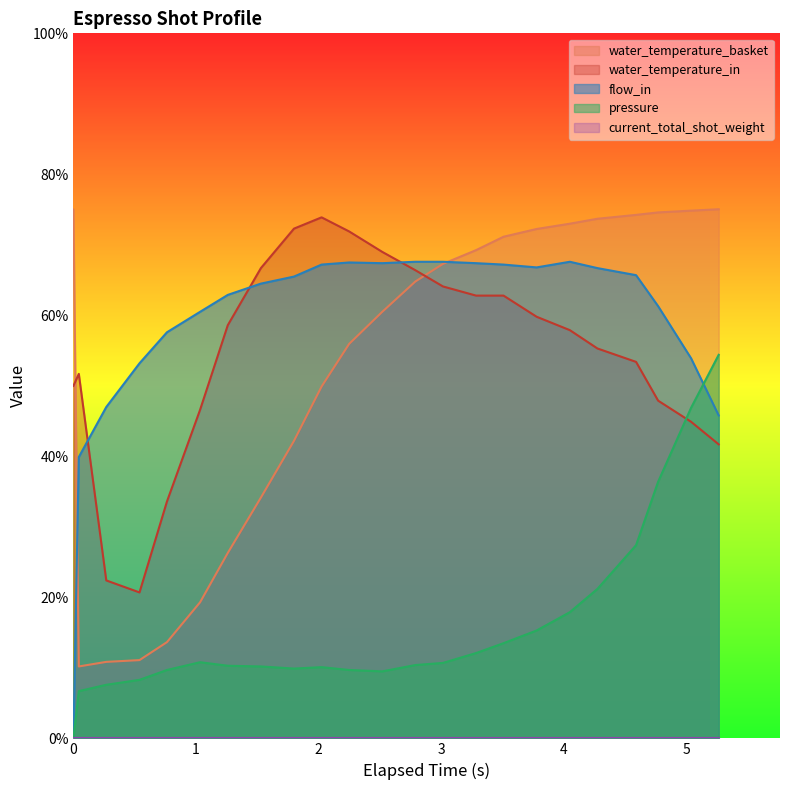

True or false: water_temperature_basket and water_temperature_in intersect in this chart.

True